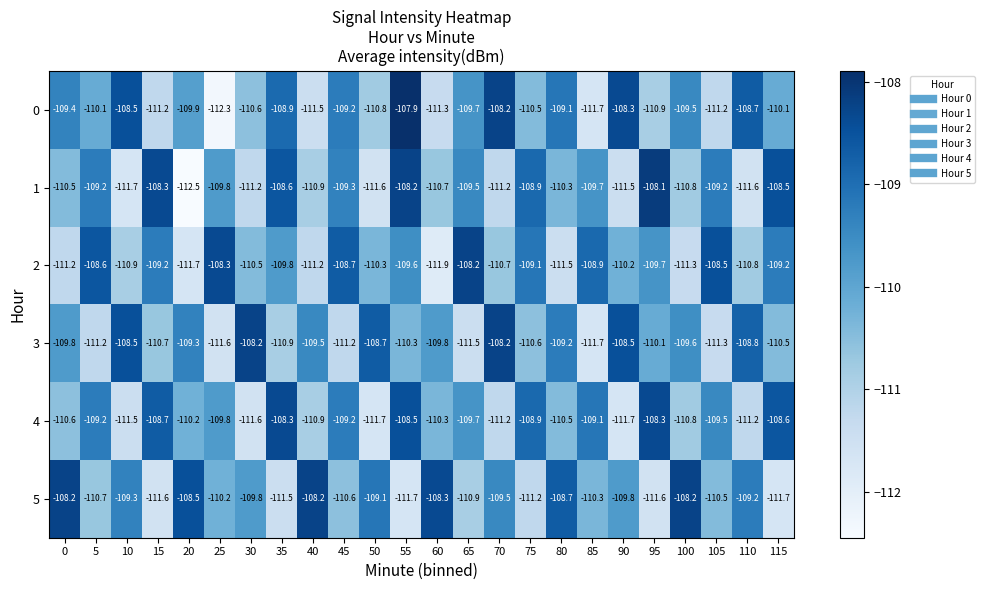

How many series are shown in this chart?

6